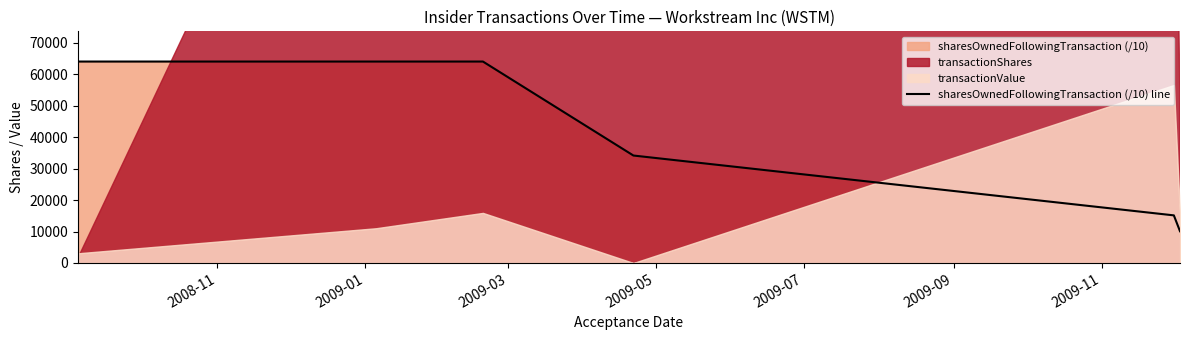

What is the value of the 4th point from the left?

34160